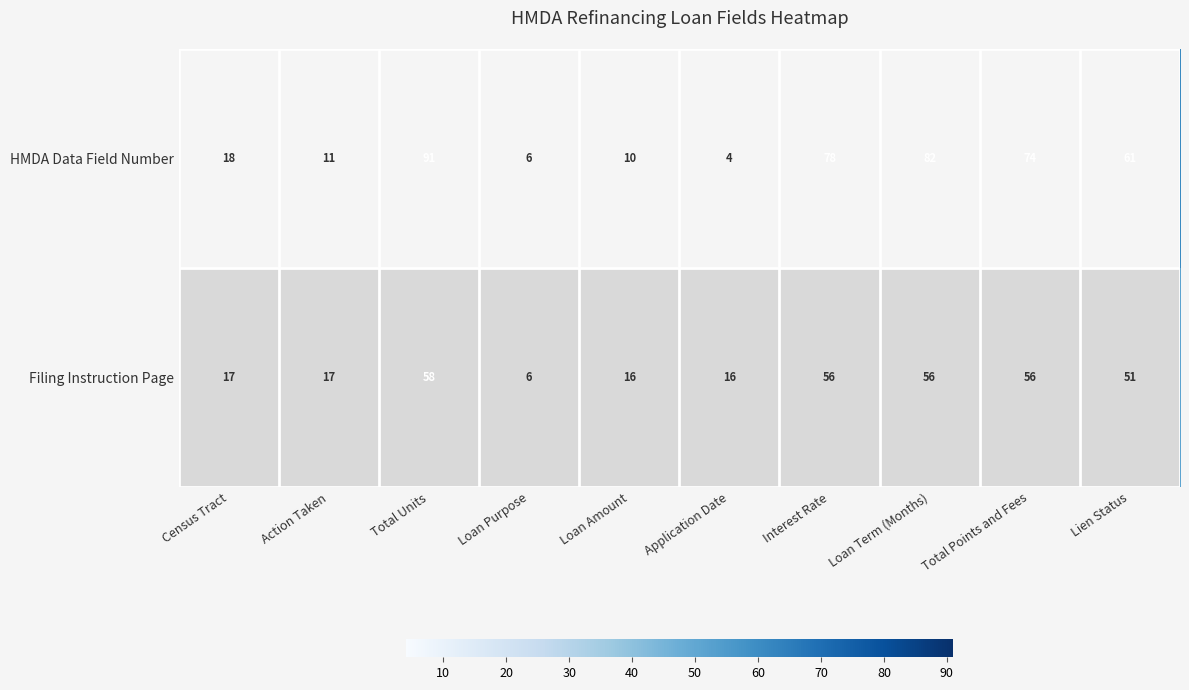

What is the spread (max minus min) of values at Total Points and Fees?

18